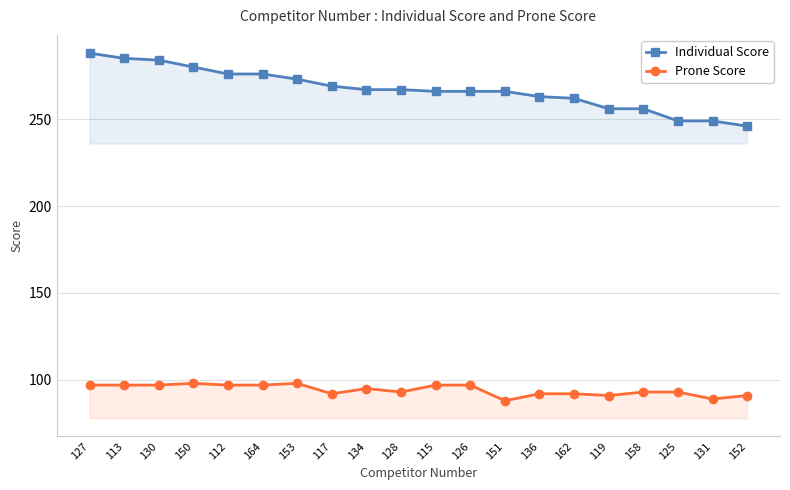

True or false: Individual Score and Prone Score intersect in this chart.

False